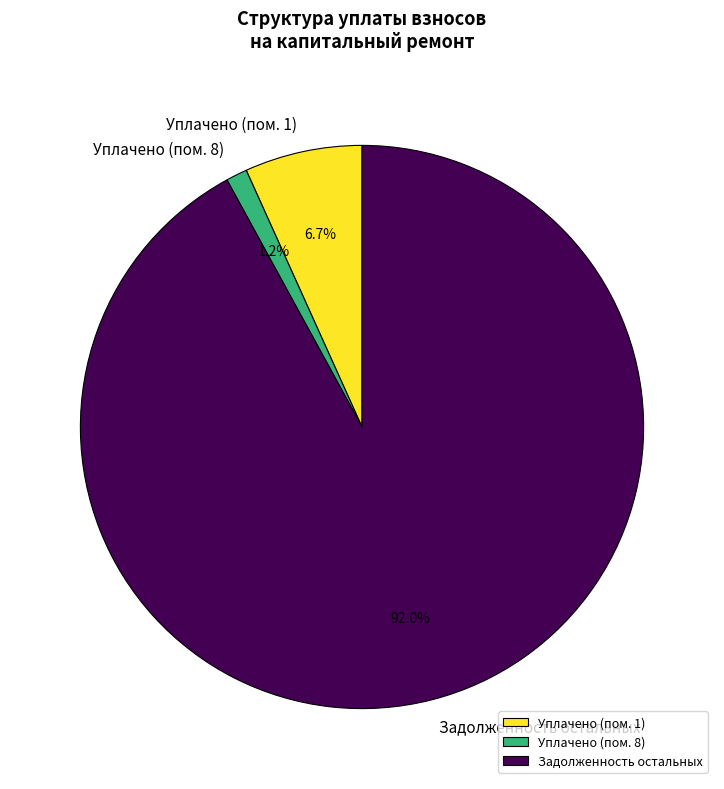

Between Уплачено (пом. 1) and Уплачено (пом. 8), which is larger?

Уплачено (пом. 1)